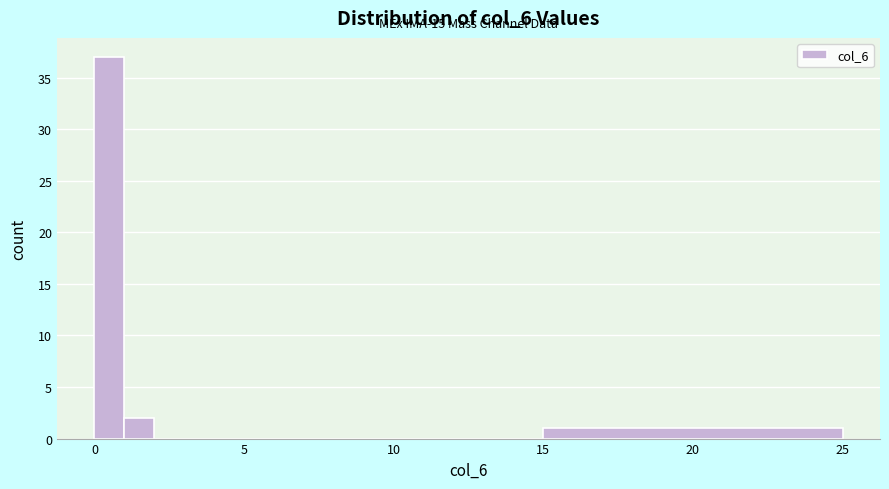

Read against the x-axis, roughly where is the centre of the tallest bar?

0.5